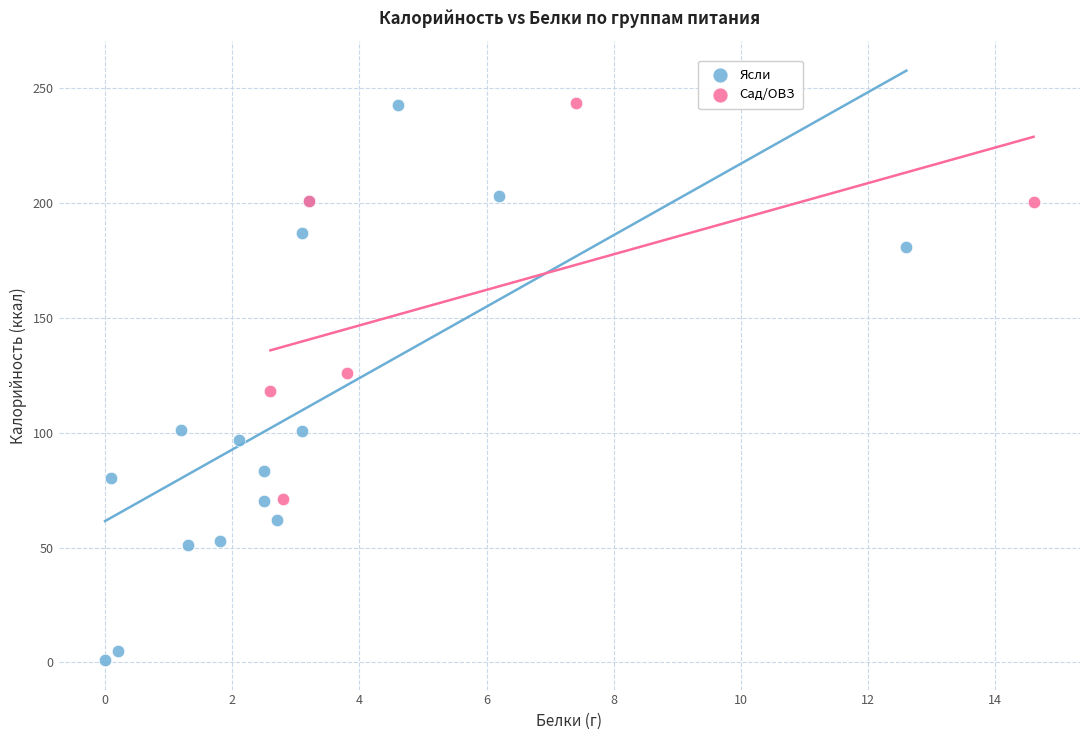

Which series has the largest Y range (max minus min)?

Ясли